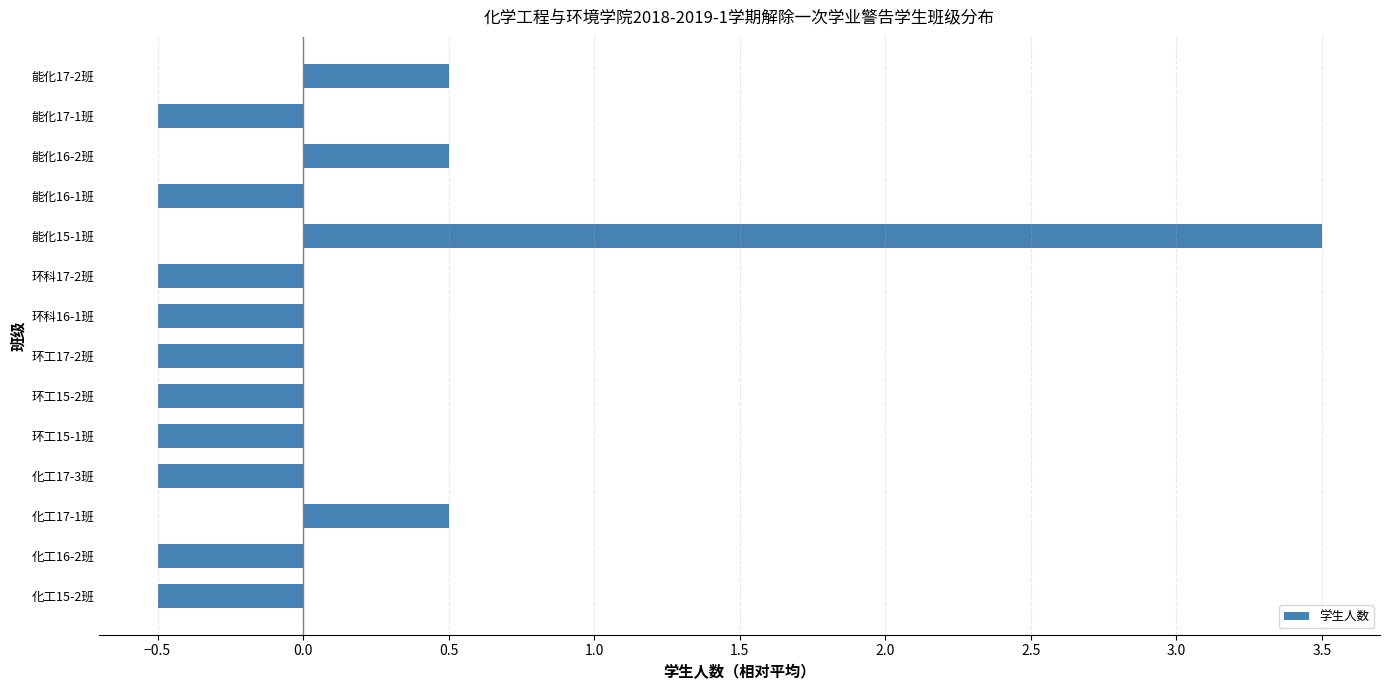

Count the values in the range 0 to 1.

3